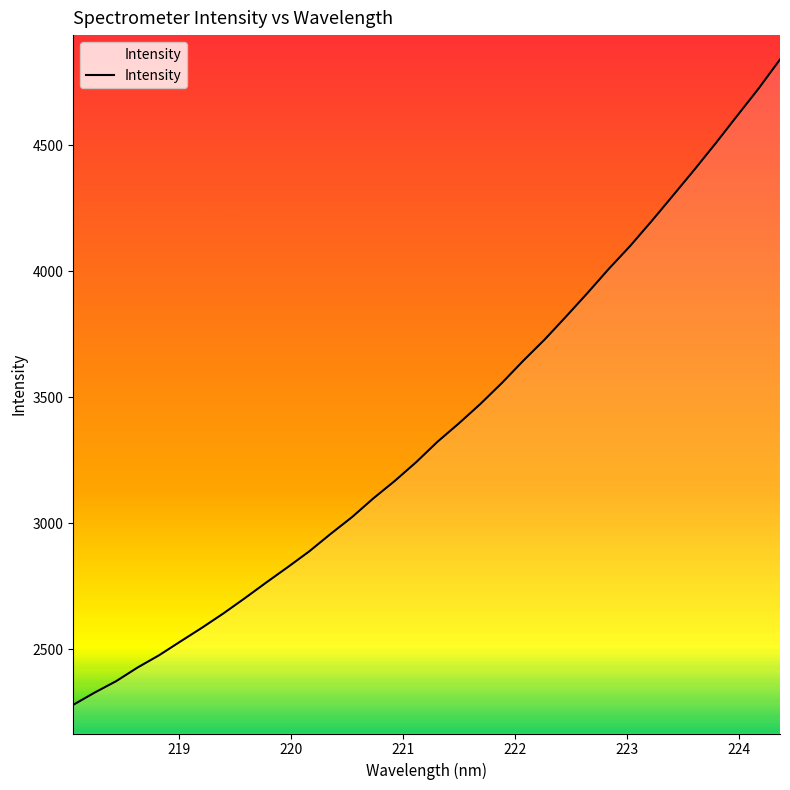

What is the difference between the maximum and minimum values?

2562.2